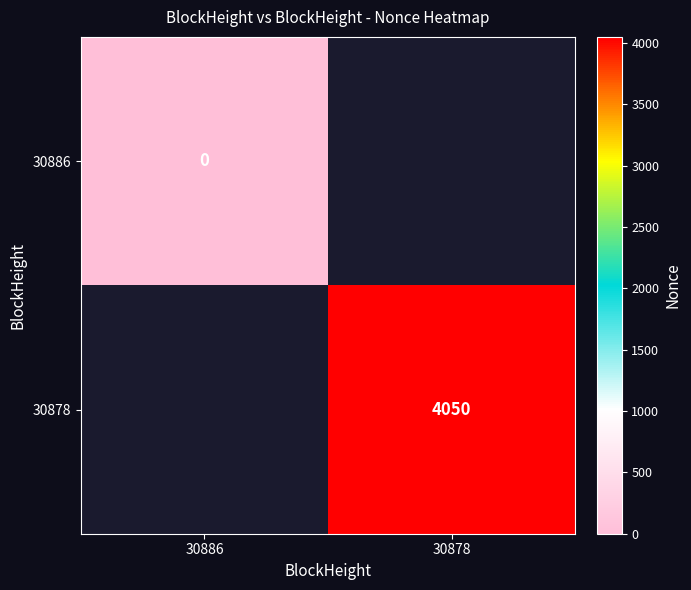

Is it true that 30878 equals 4050 at 30878?

True